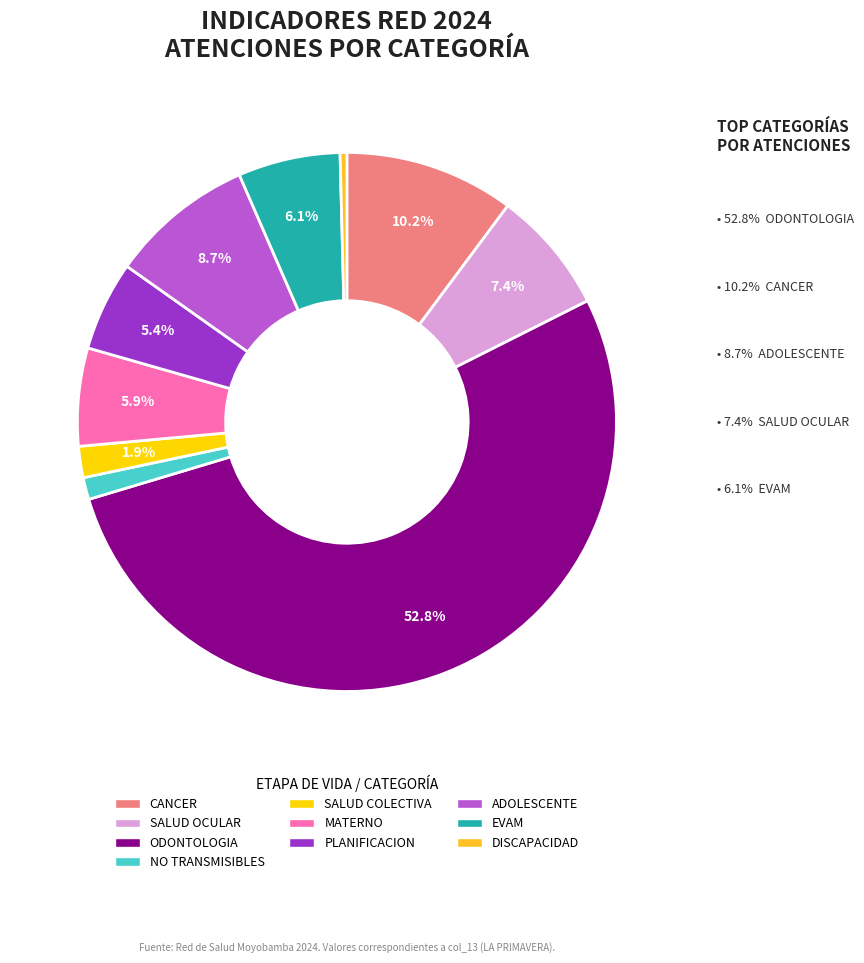

Which slice is the smallest?

DISCAPACIDAD